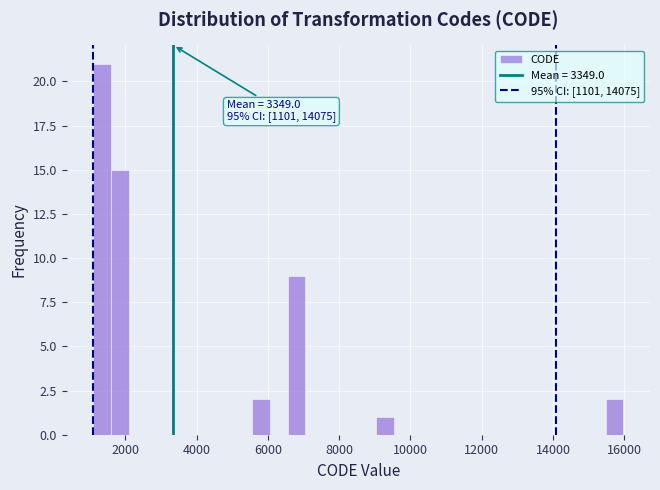

Read against the x-axis, roughly where is the centre of the tallest bar?

1400